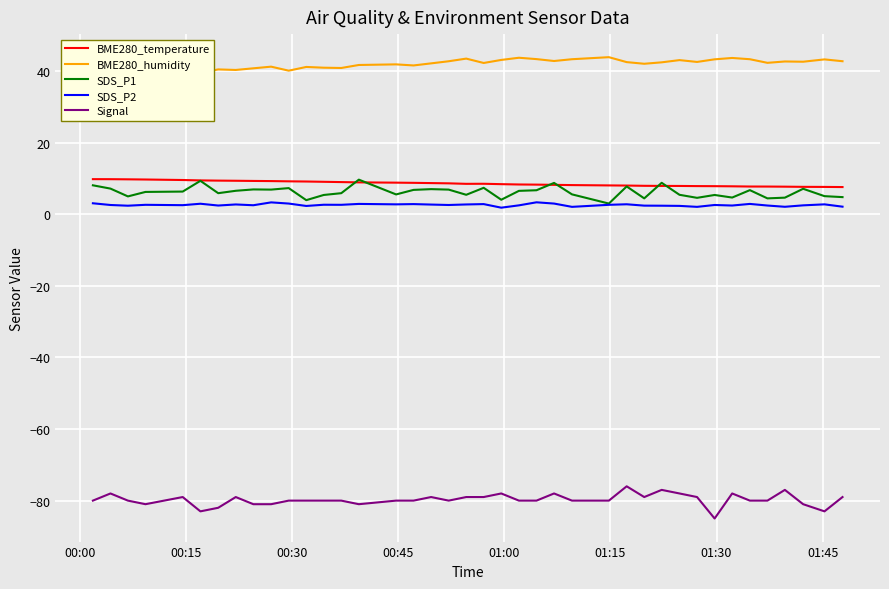

True or false: SDS_P1 has more than 0 interior local peaks.

True